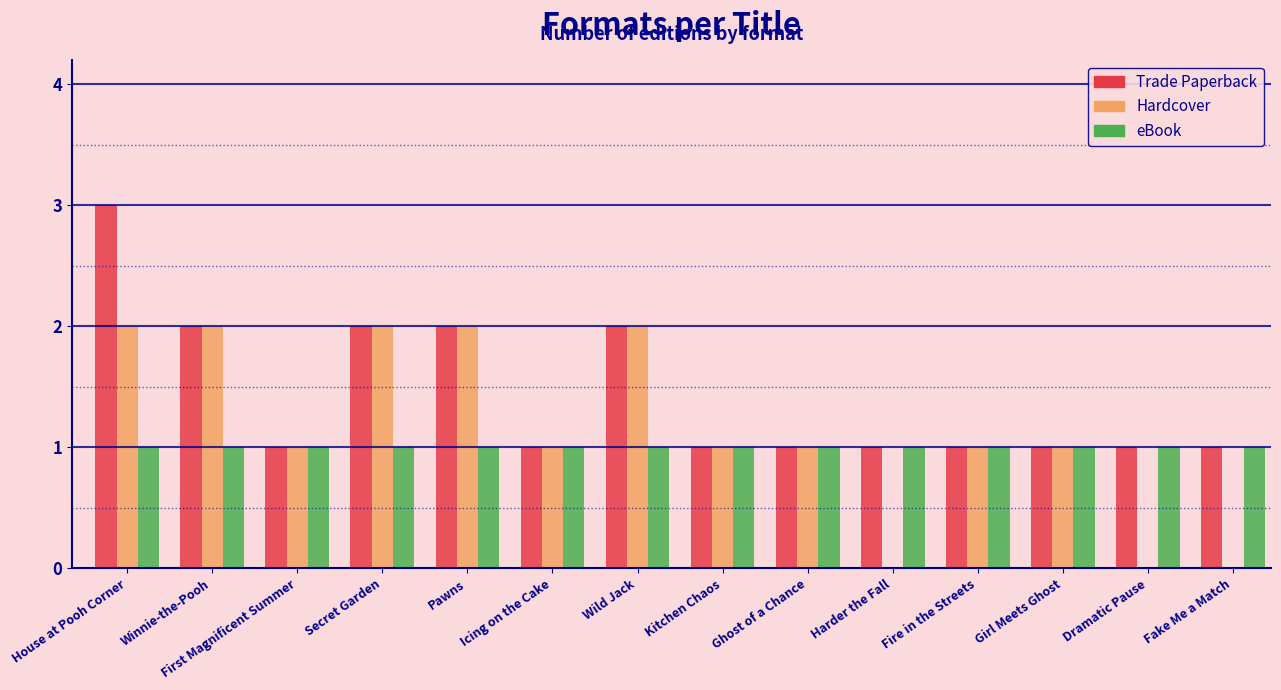

Is it true that eBook equals 1 at Dramatic Pause?

True